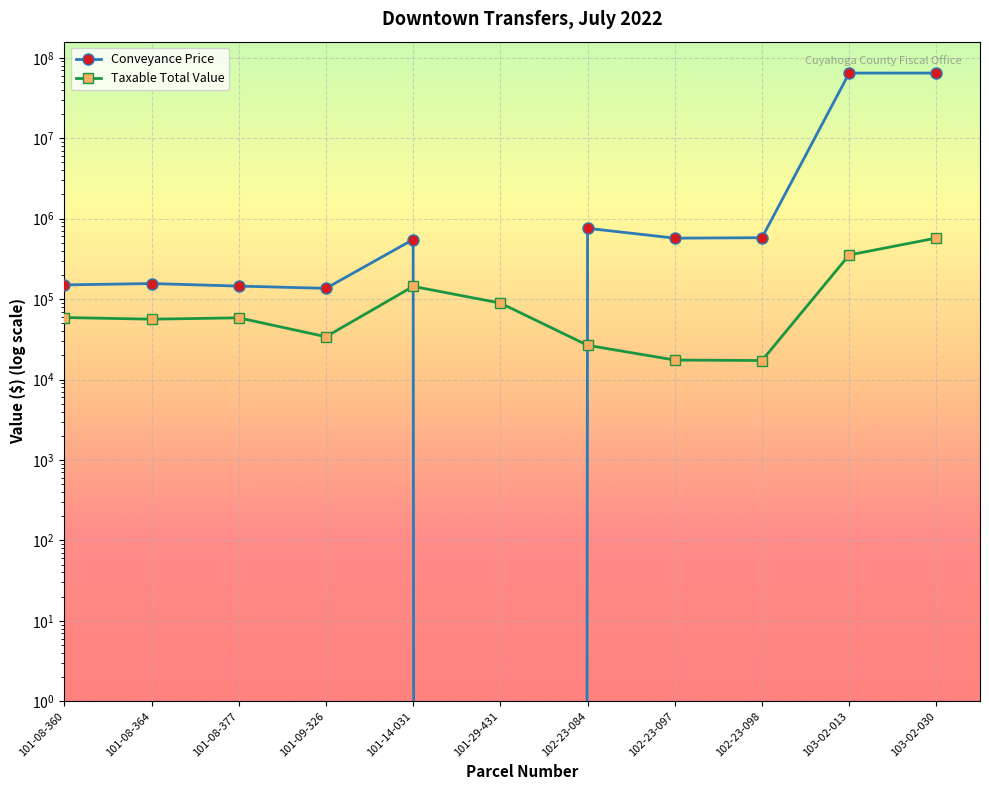

Is it true that Taxable Total Value equals 51496 at 101-29-431?

False